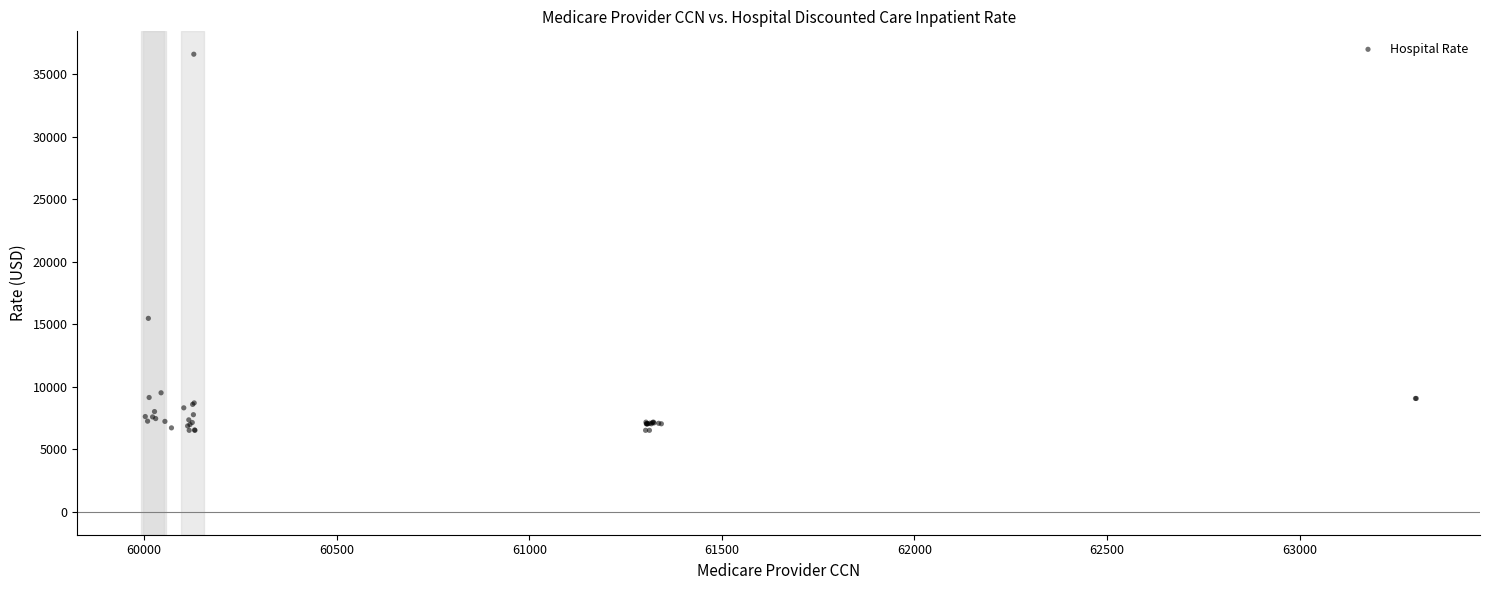

What Y value in the scatter plot is closest to 21566?

15479.0